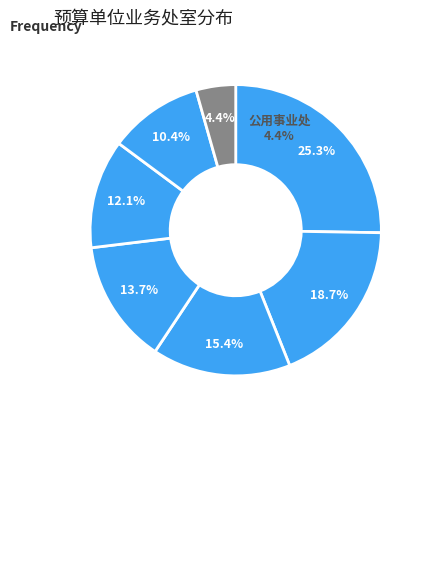

How many slices are in this pie chart?

7